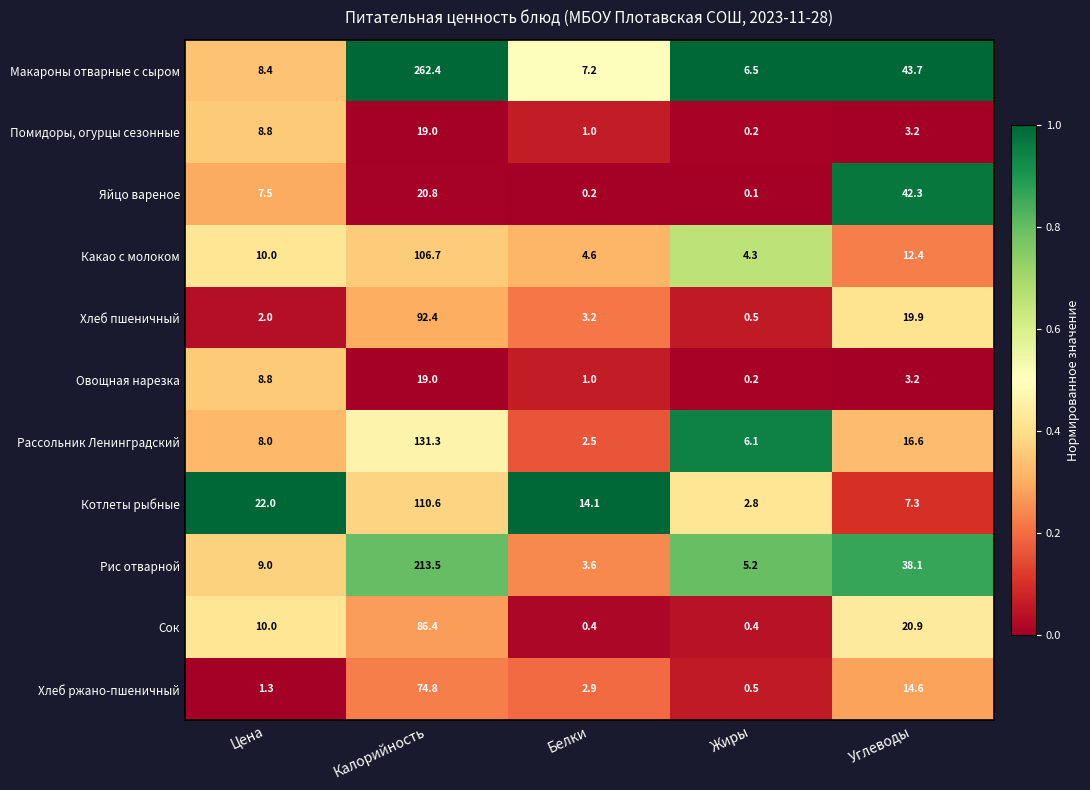

Which category has the lowest value across all series?

Жиры